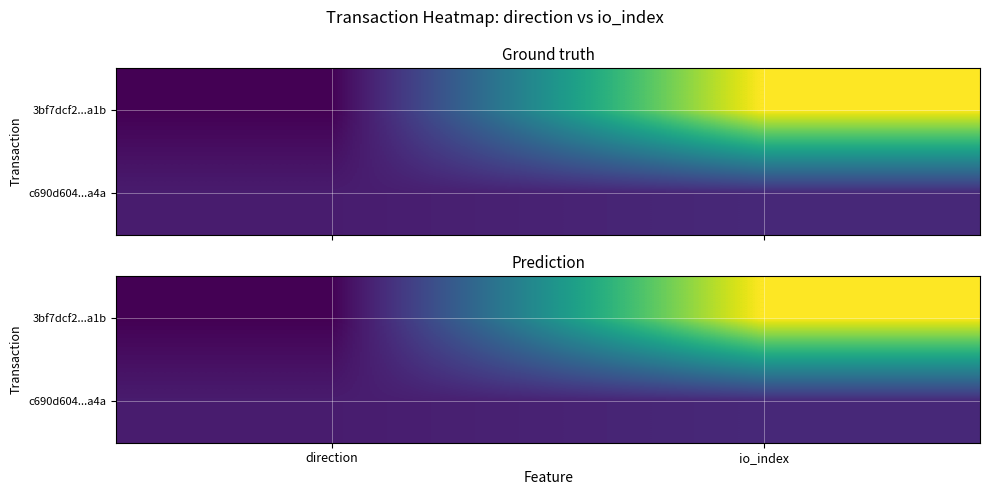

Which label corresponds to the smallest value in the chart?

direction